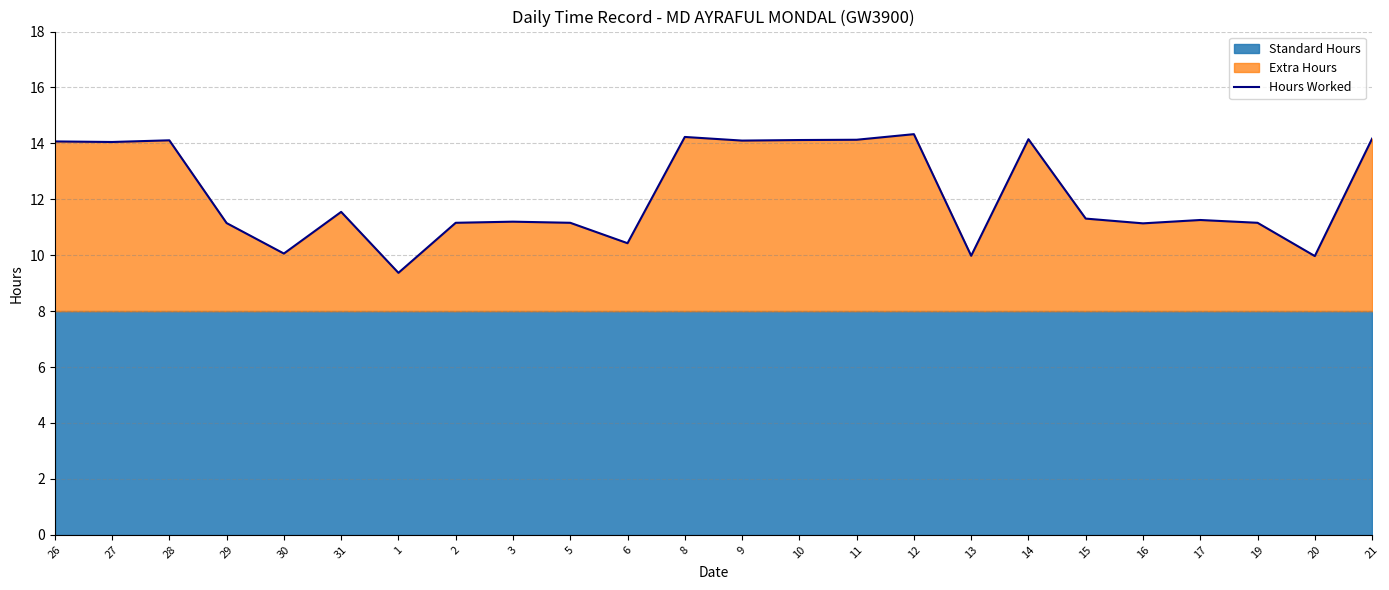

What is the label of the 22nd point from the left?

19